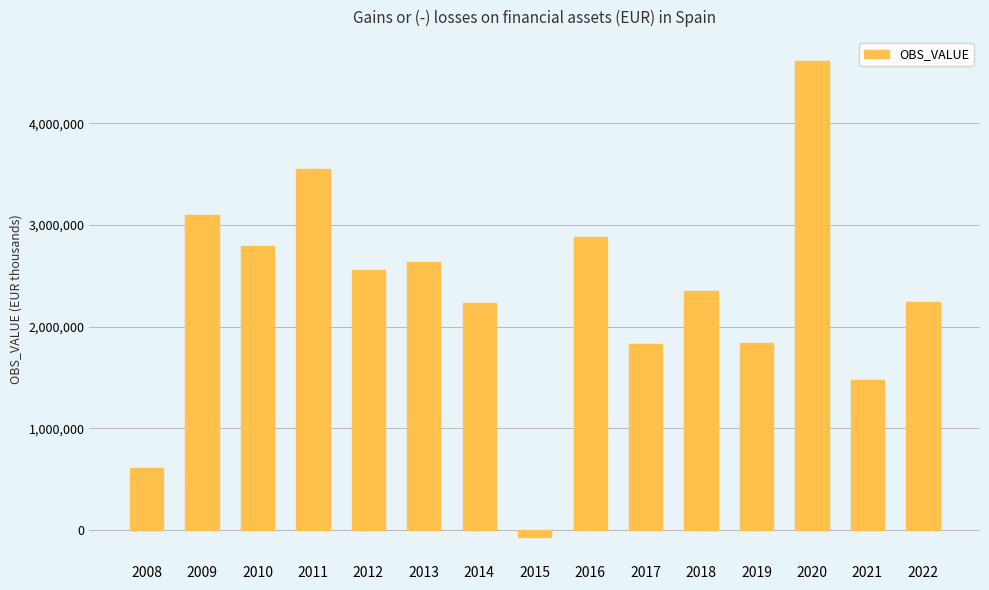

What is the sum of all values?

34653317